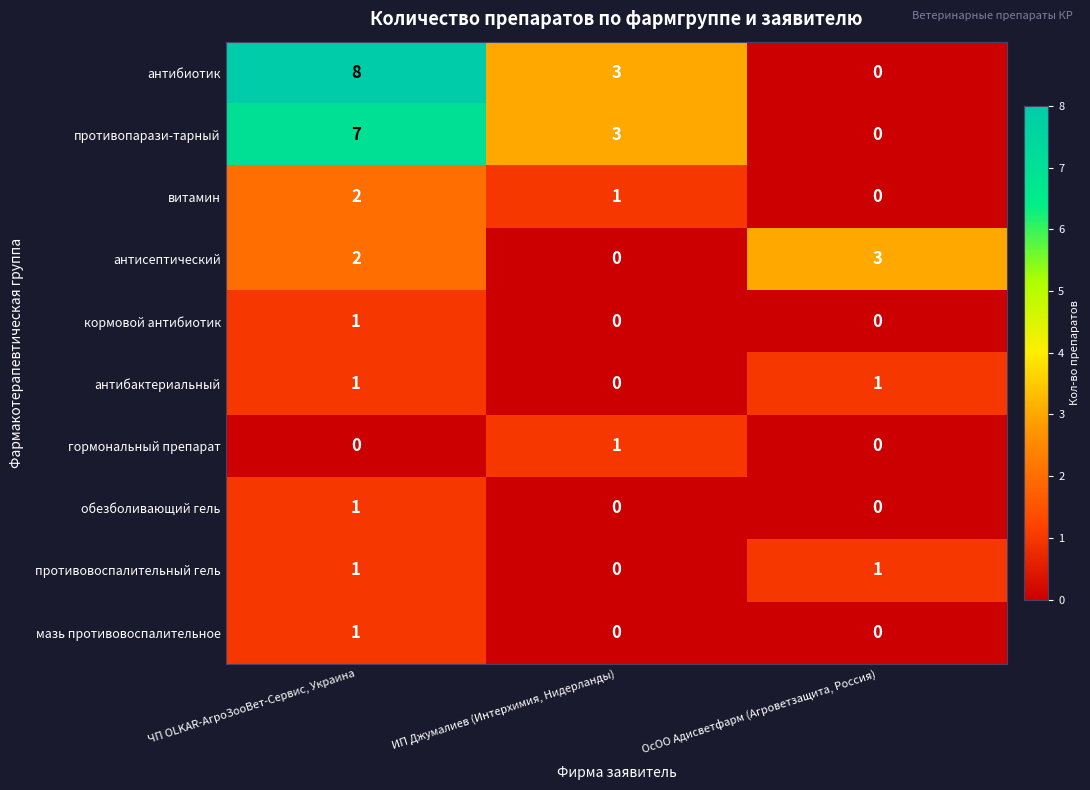

How many противопарази-тарный values are between 0 and 7?

3